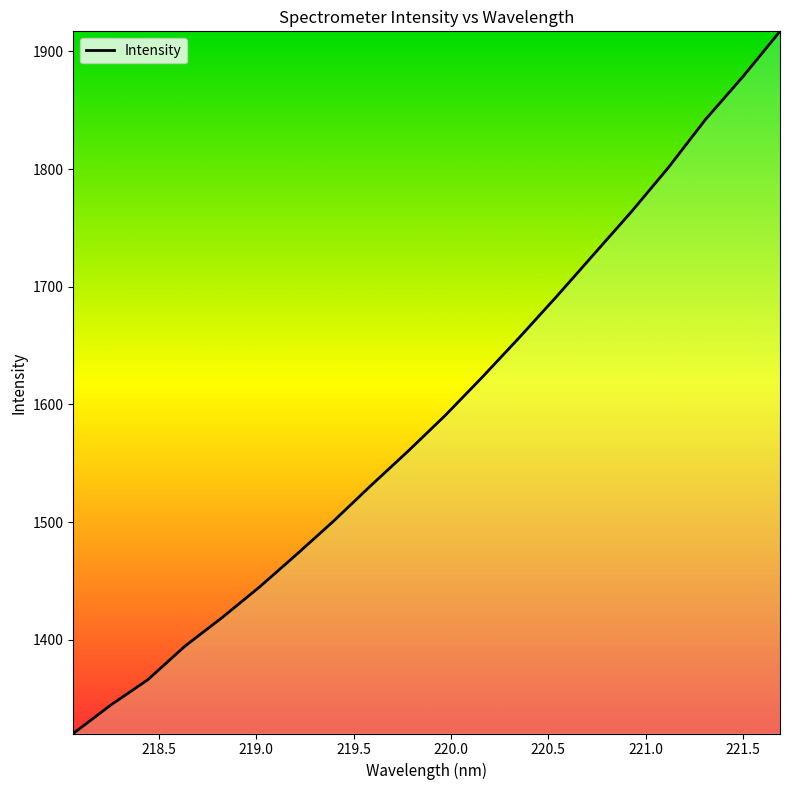

What is the maximum value shown in the chart?

1917.1